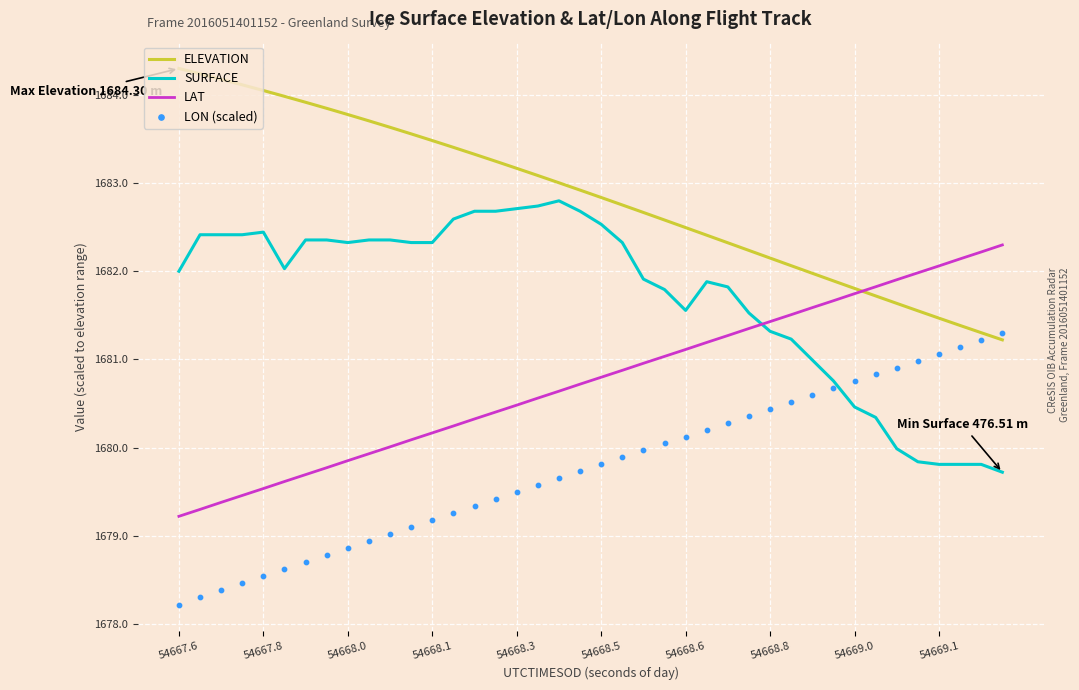

Which series has the largest total across all categories?

ELEVATION